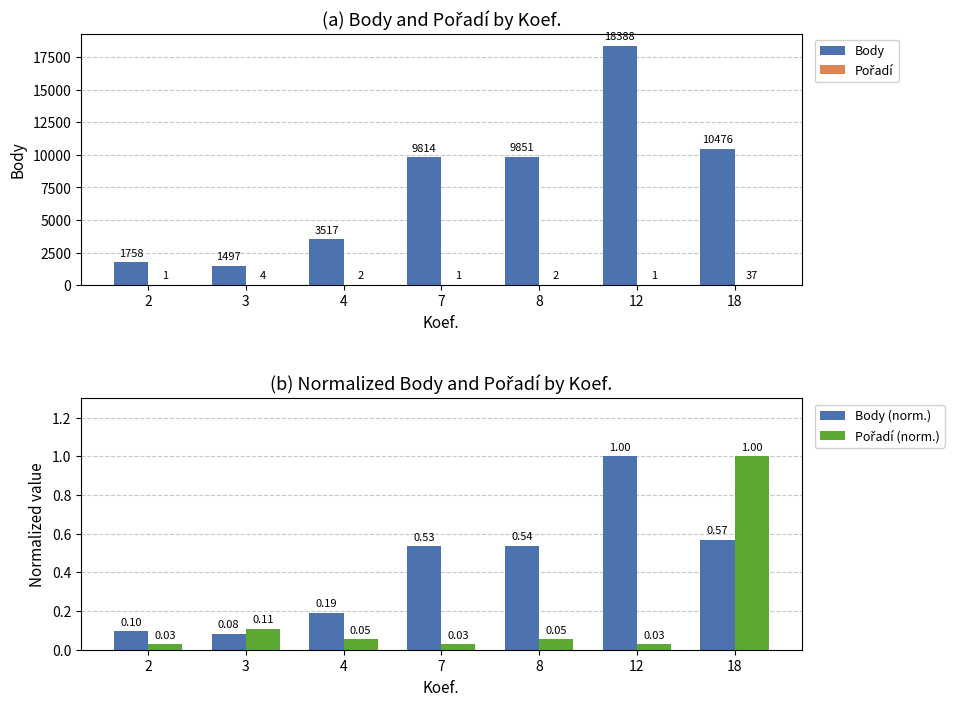

What value does the Pořadí (norm.) series have at 8?

0.1